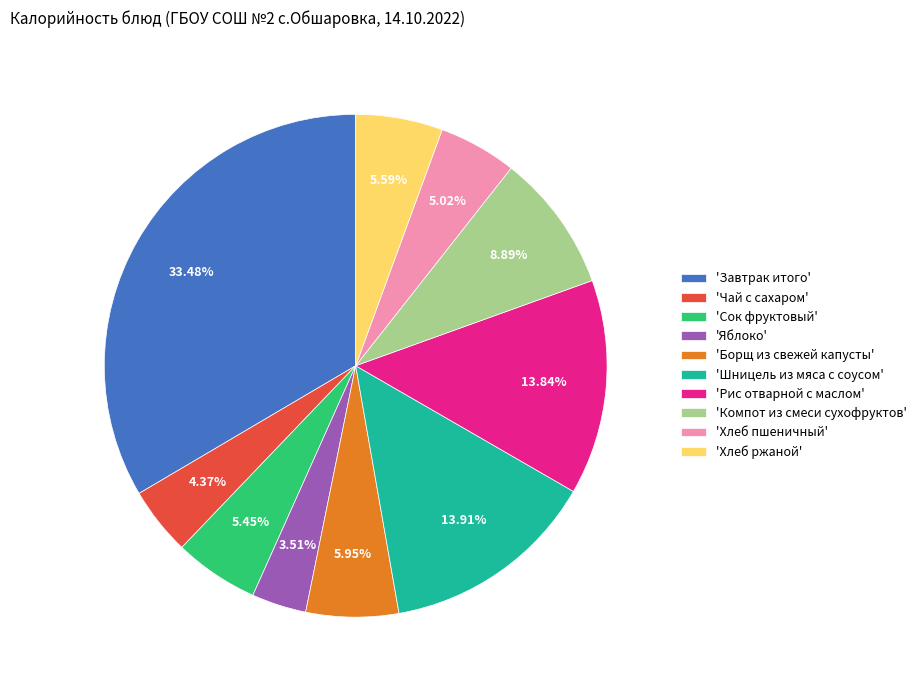

Which slice is the largest?

'Завтрак итого'